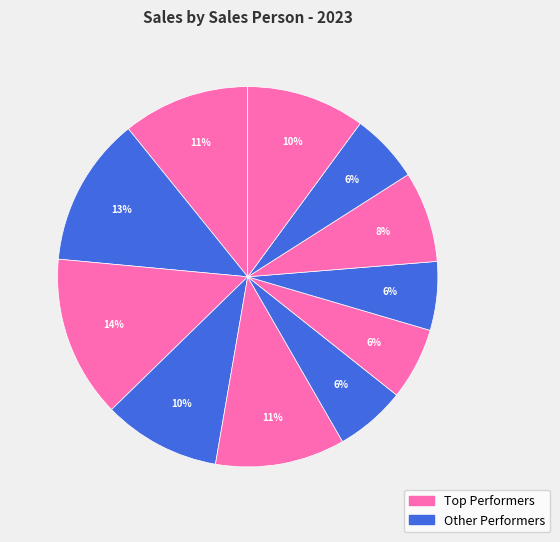

How many slices are in this pie chart?

11